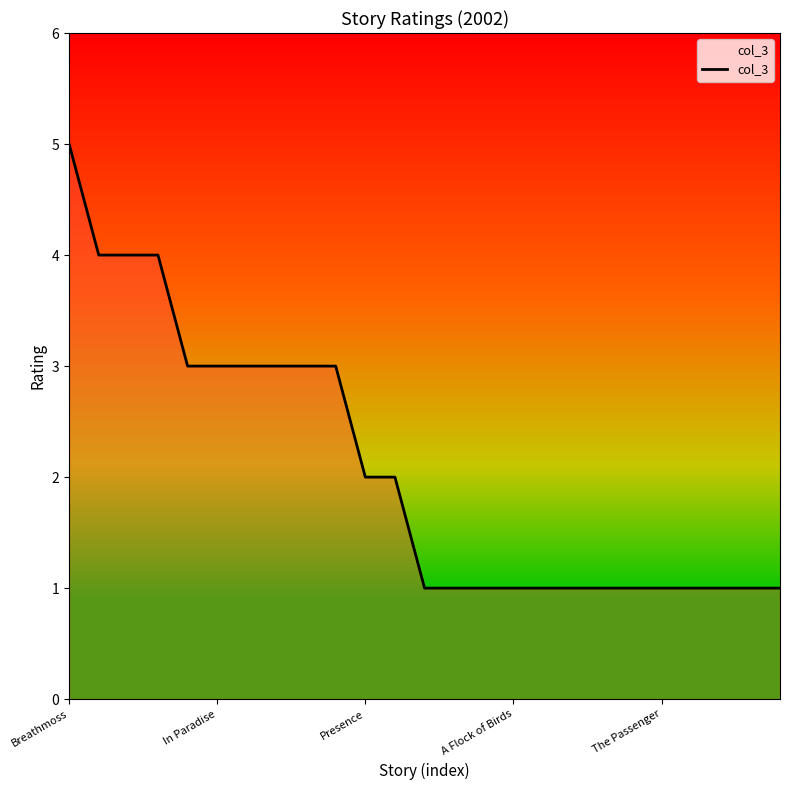

How many lines are shown in the chart?

1